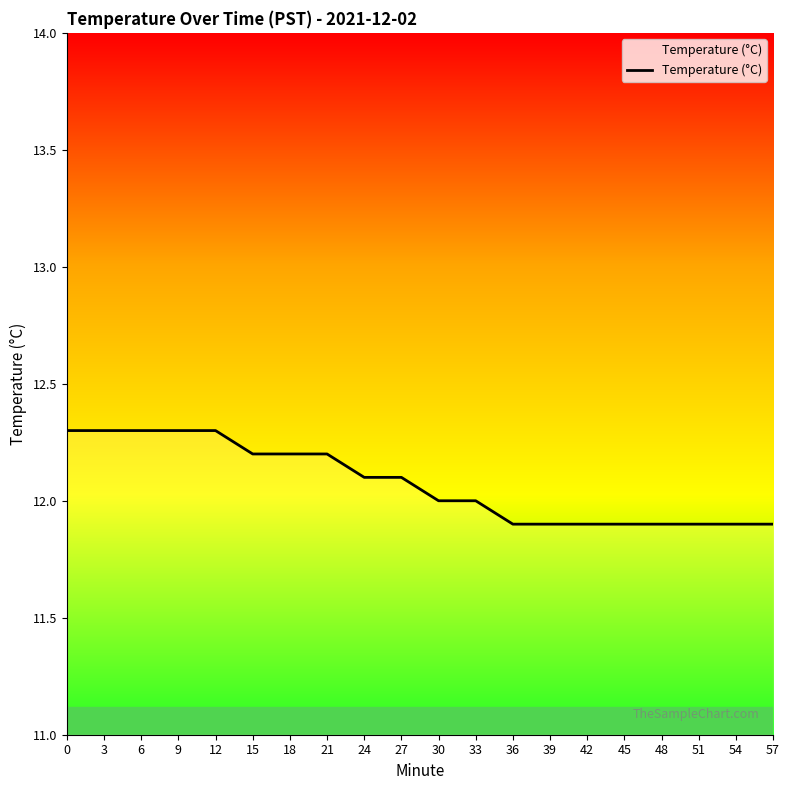

What is the difference between the maximum and minimum values?

0.4